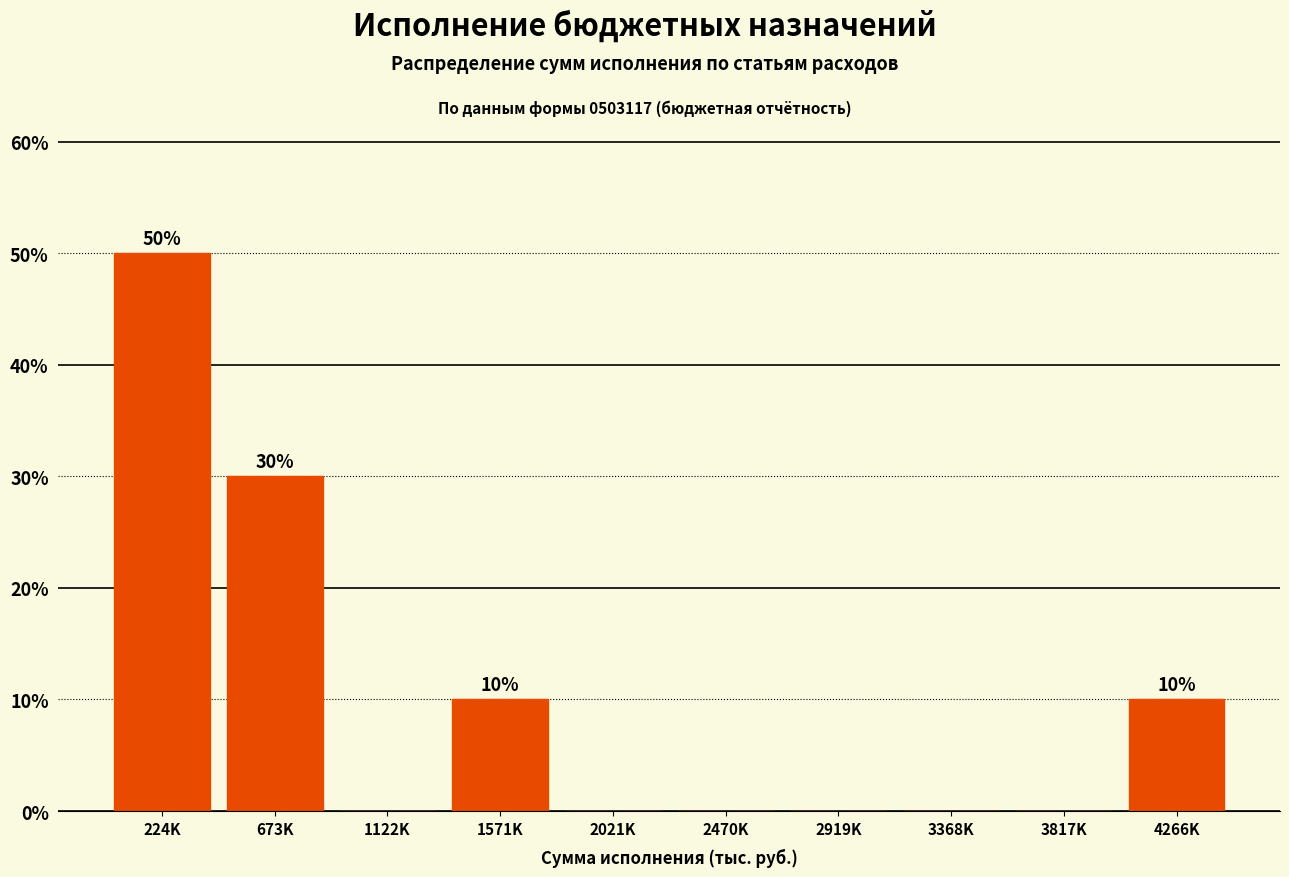

True or false: the data shows 81 at 224K.

False